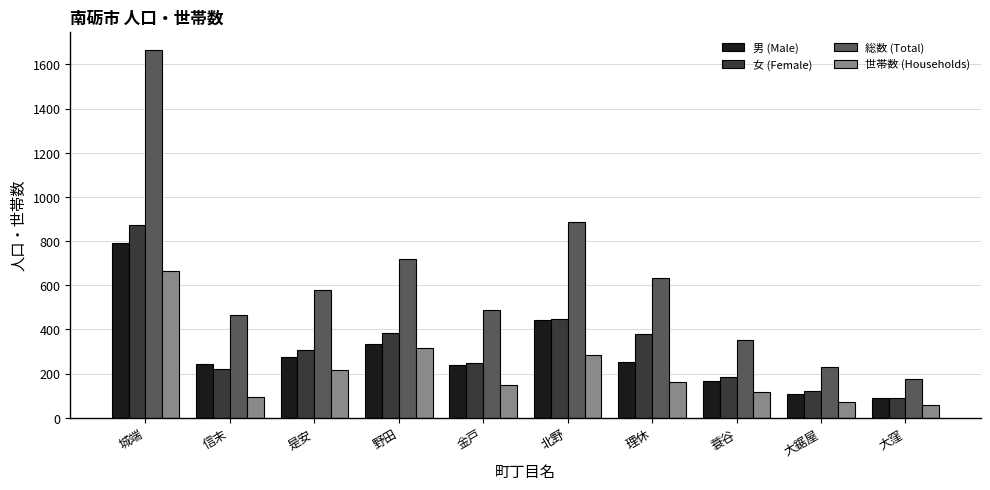

What is the label of the 4th bar from the right?

理休